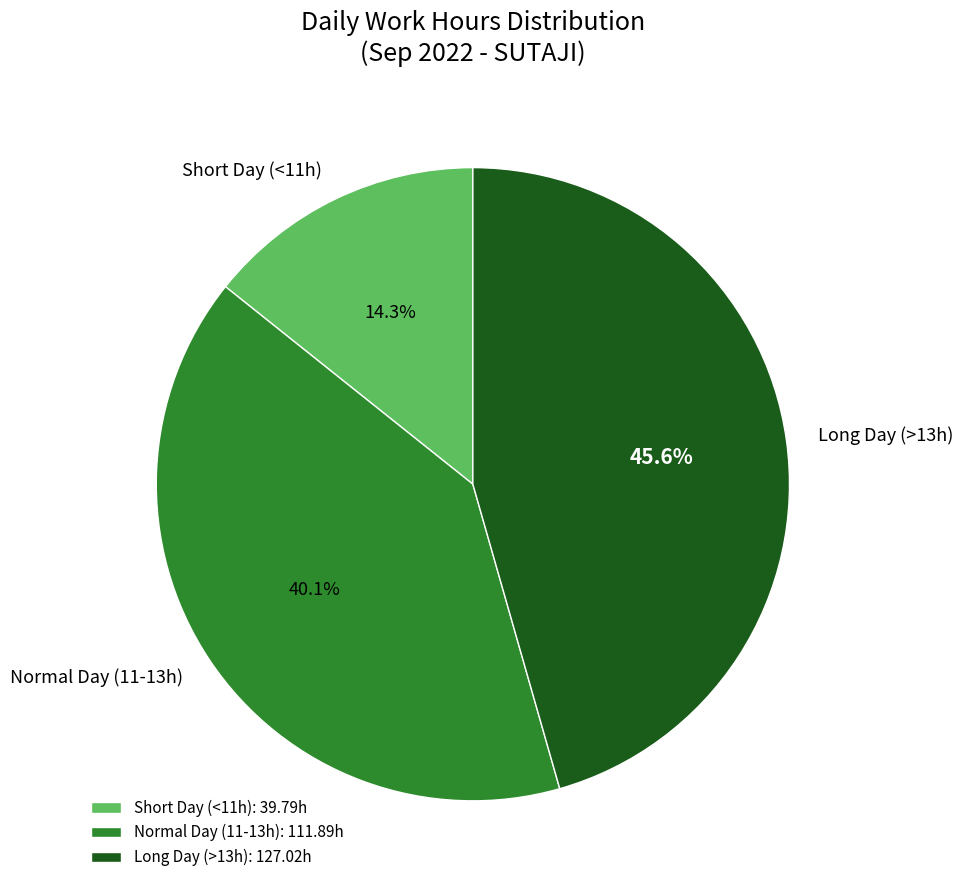

What percentage is NOT represented by Long Day (>13h)?

54.4%